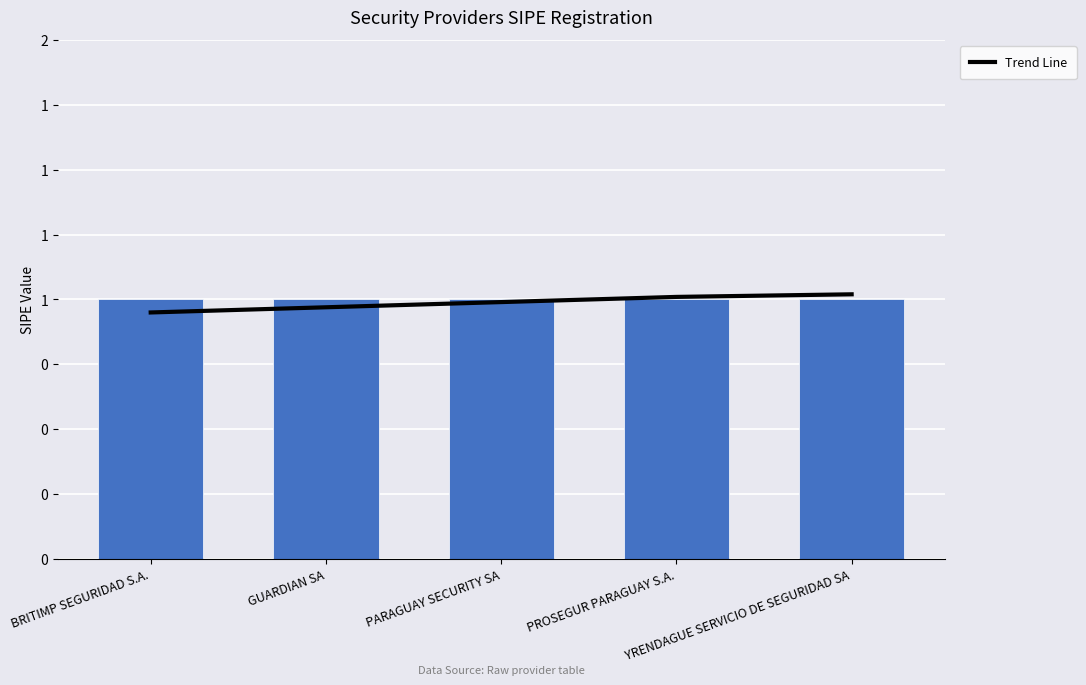

At which category does the chart reach its peak across all series?

YRENDAGUE SERVICIO DE SEGURIDAD SA